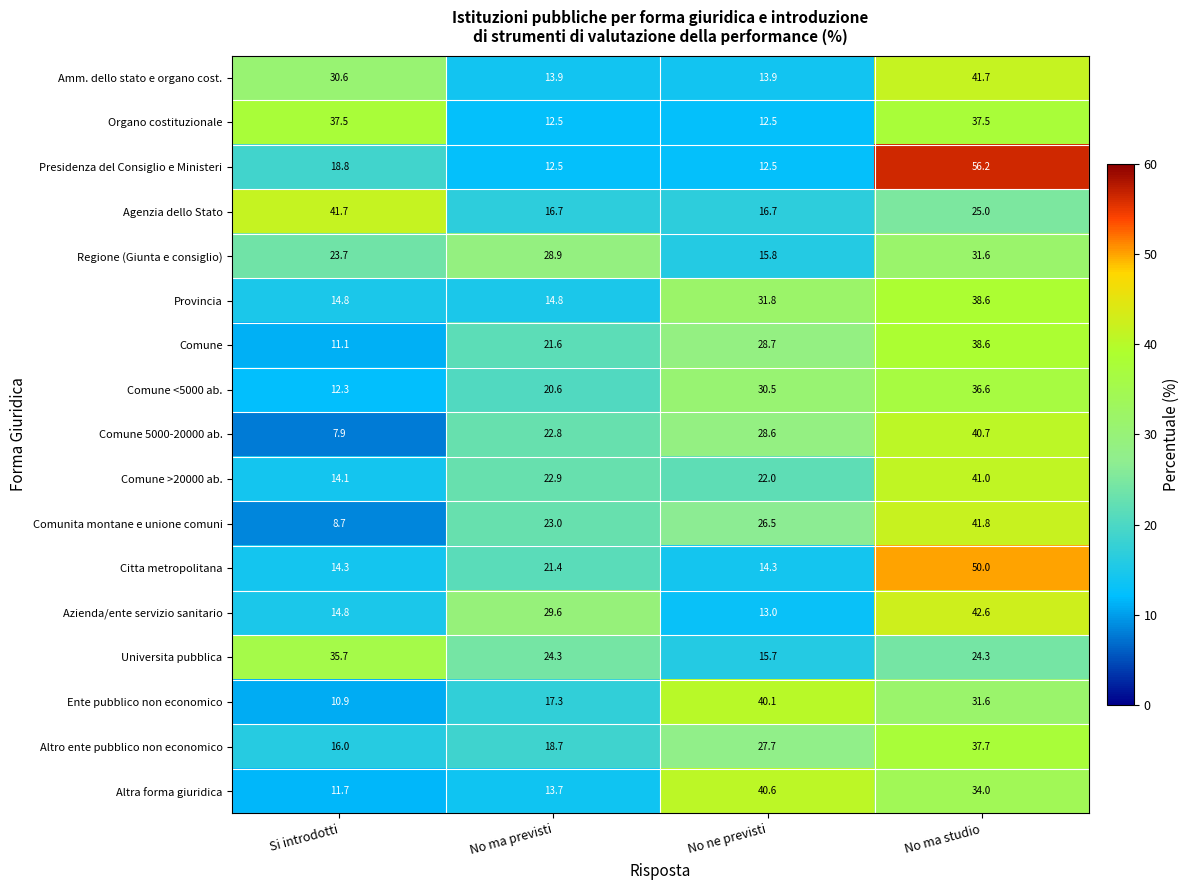

What is the minimum value for Comune 5000-20000 ab.?

7.9